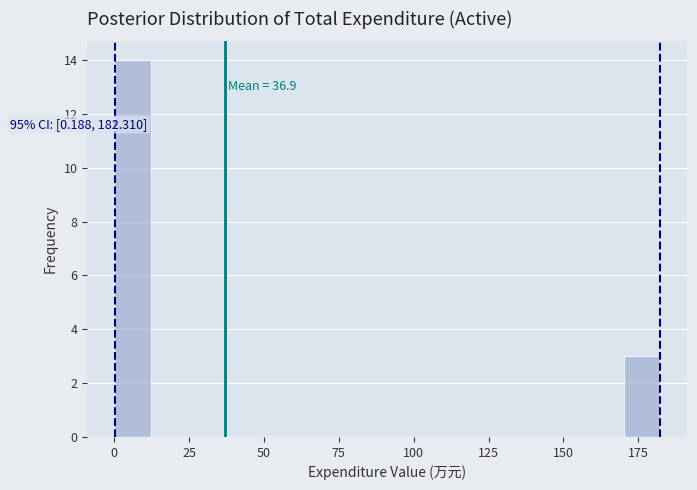

Read against the x-axis, roughly where is the centre of the tallest bar?

5